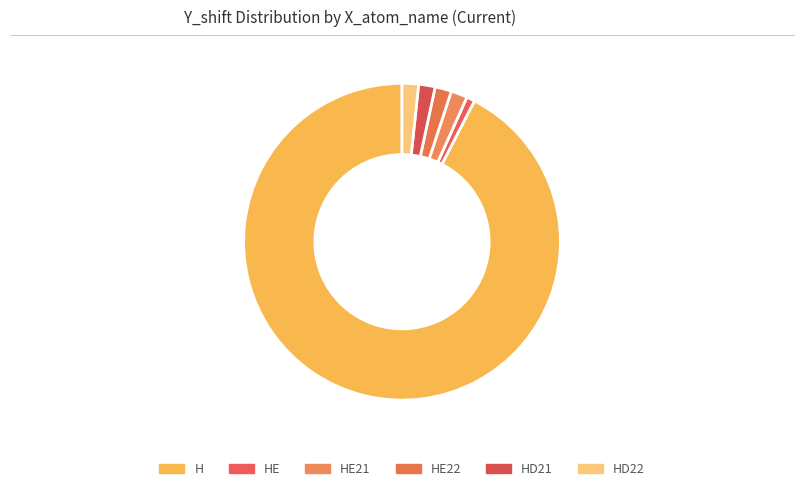

Is it true that HD22 is 1% of the pie?

True